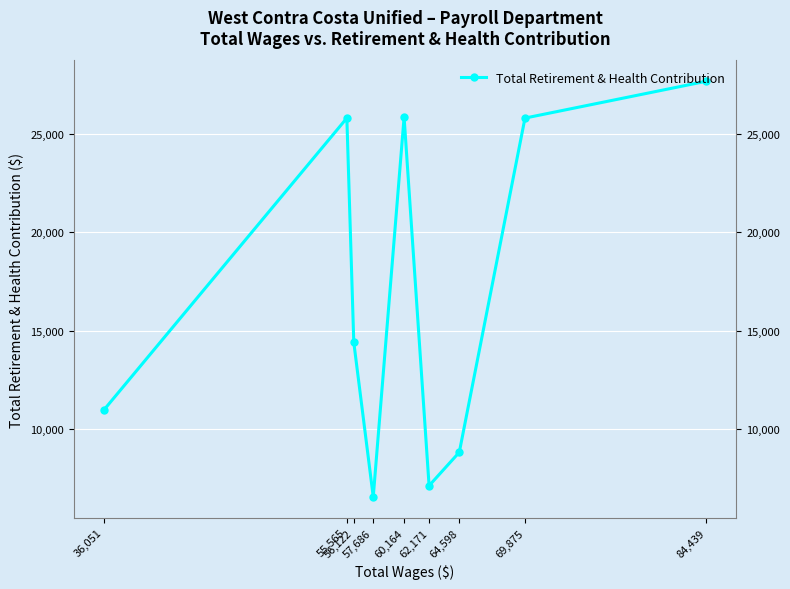

At which category does the data reach its first local peak?

60,164